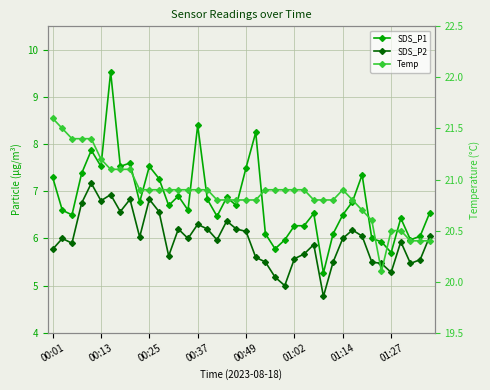

What is the difference between the maximum and minimum values in the Temp series?

1.5